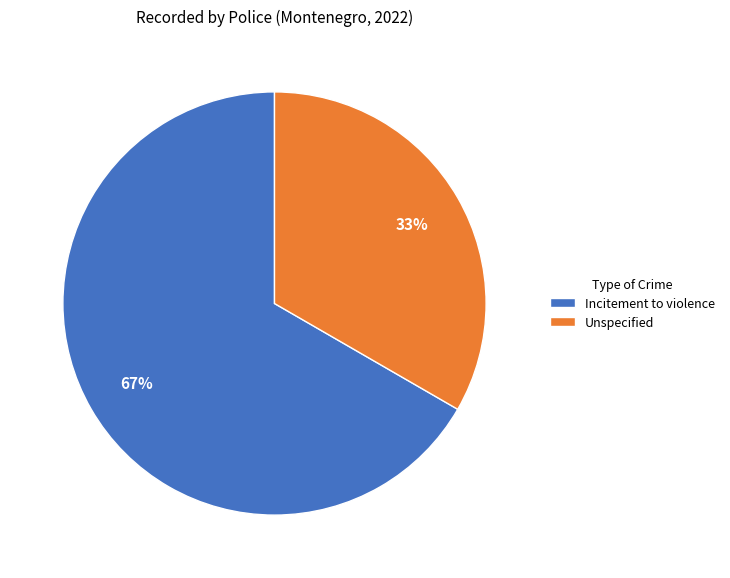

Do Incitement to violence and Unspecified together represent more than half of the pie?

Yes